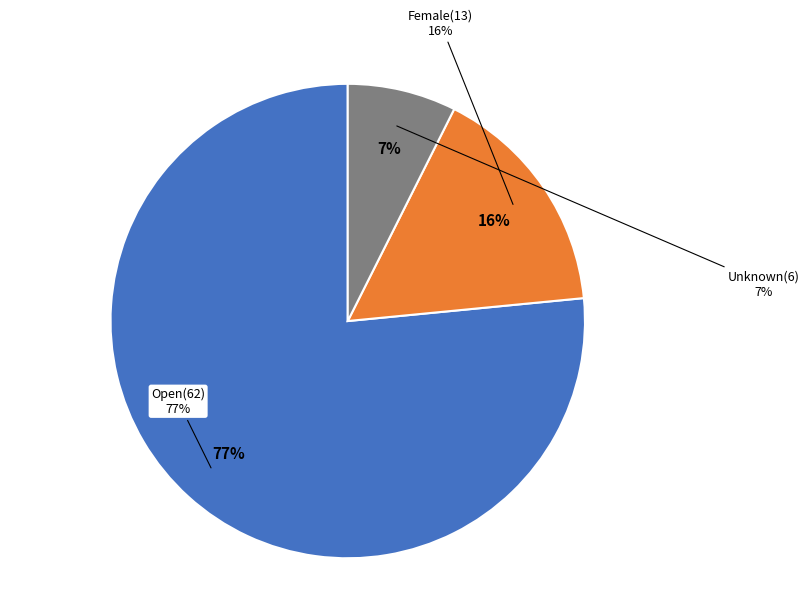

What portion of the pie excludes Female?

84.0%